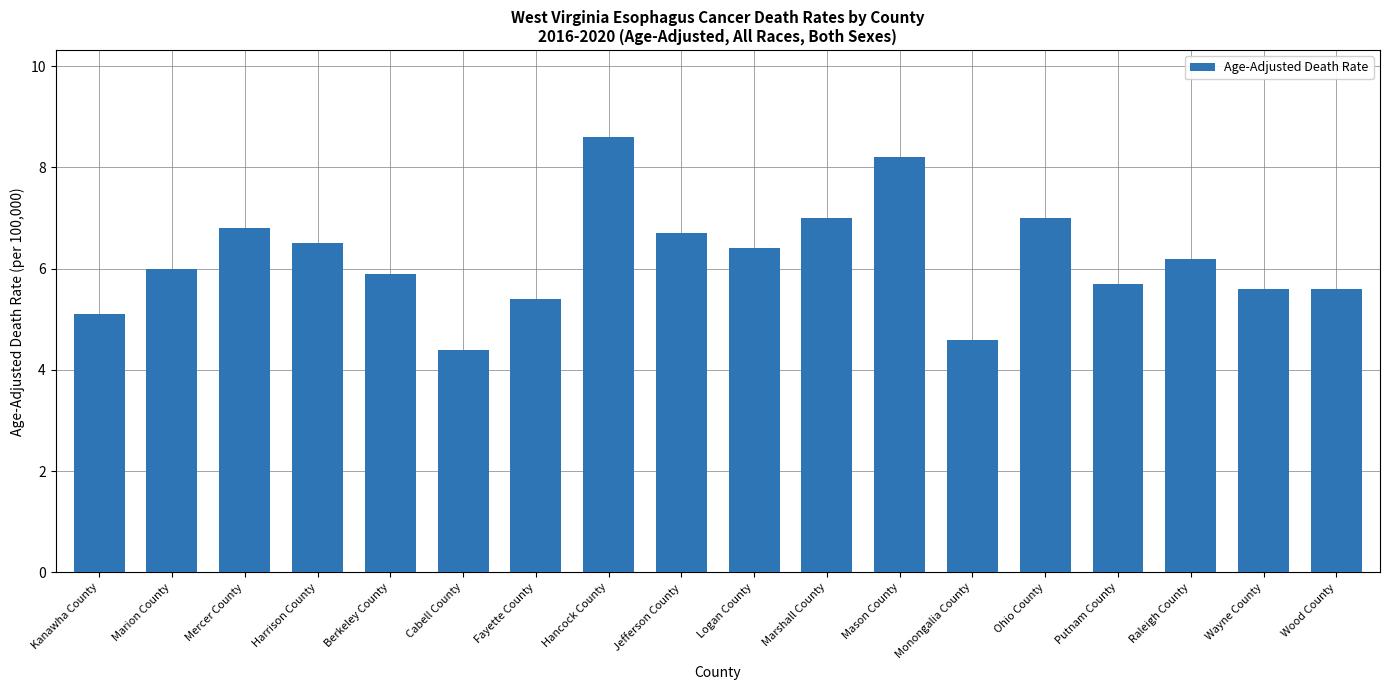

True or false: the data shows 8.1 at Monongalia County.

False